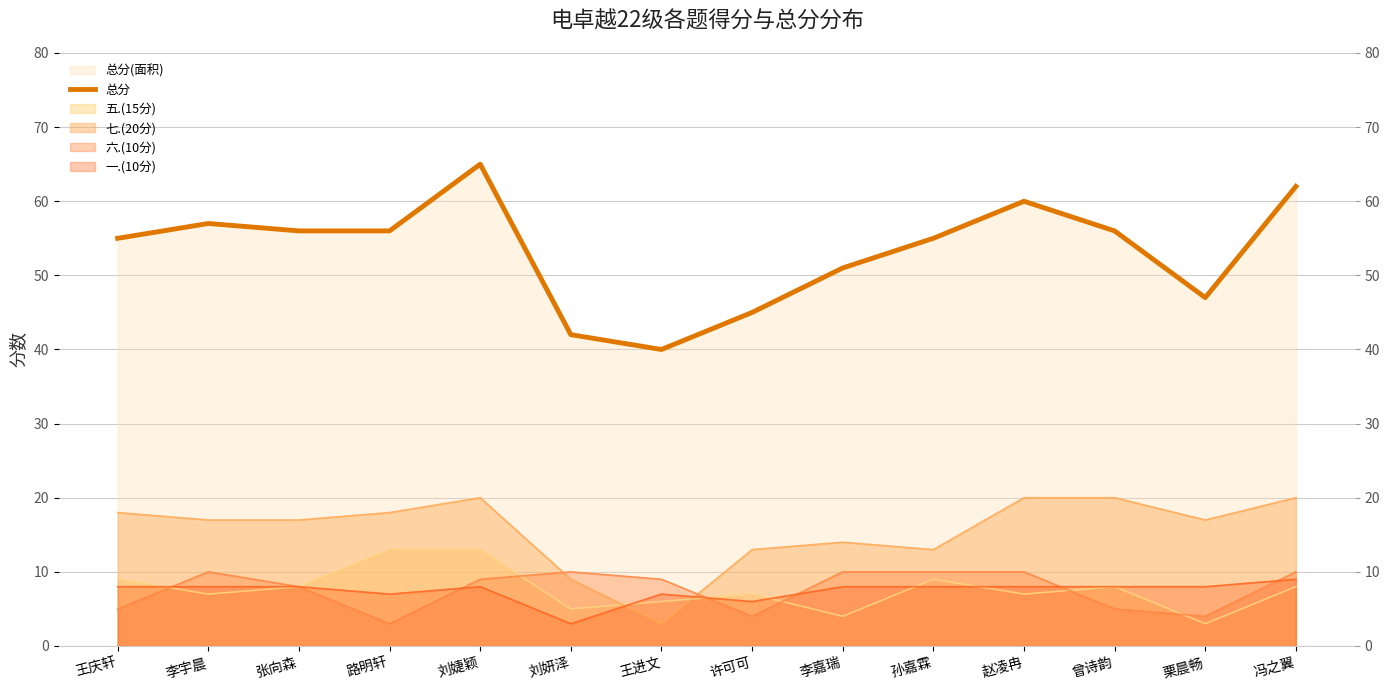

Rank the categories by value from lowest to highest.

王进文, 刘妍泽, 许可可, 栗晨畅, 李嘉瑞, 王庆轩, 孙嘉霖, 张向森, 路明轩, 曾诗韵, 李宇晨, 赵凌冉, 冯之翼, 刘婕颖